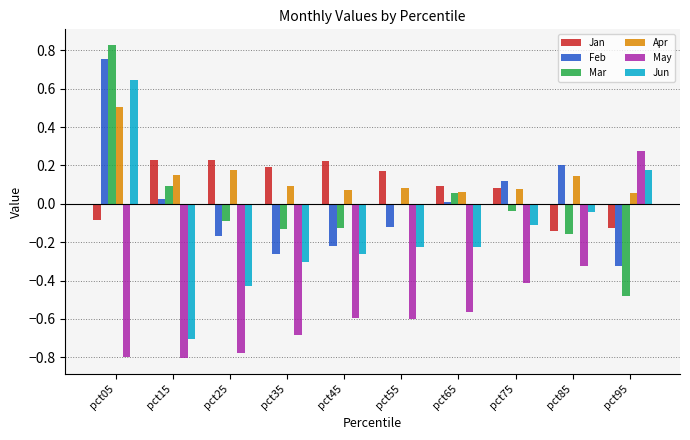

What is the difference between the maximum and minimum values in the Mar series?

1.3